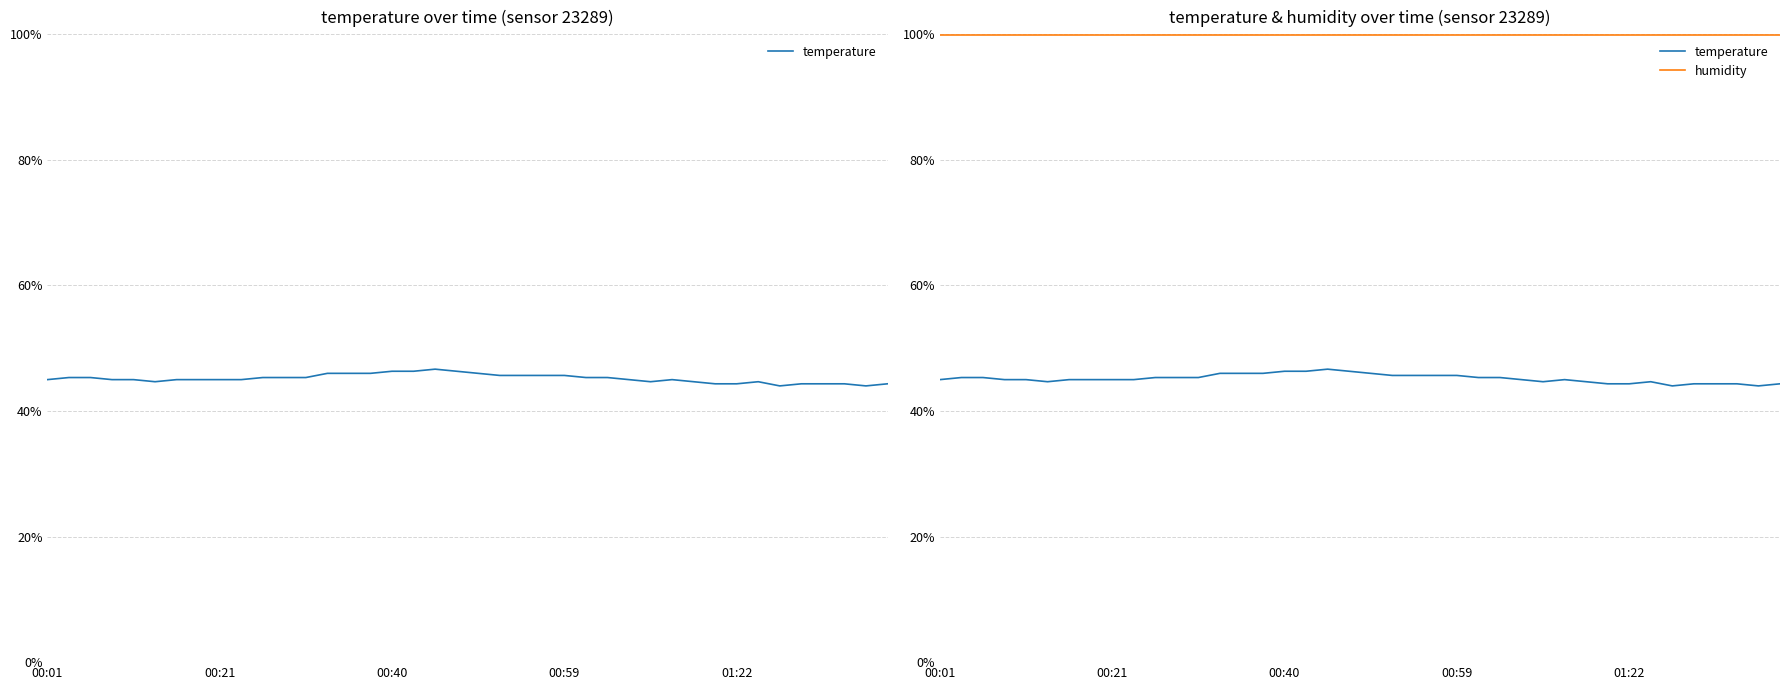

True or false: temperature has more than 0 points higher than both neighbors.

True